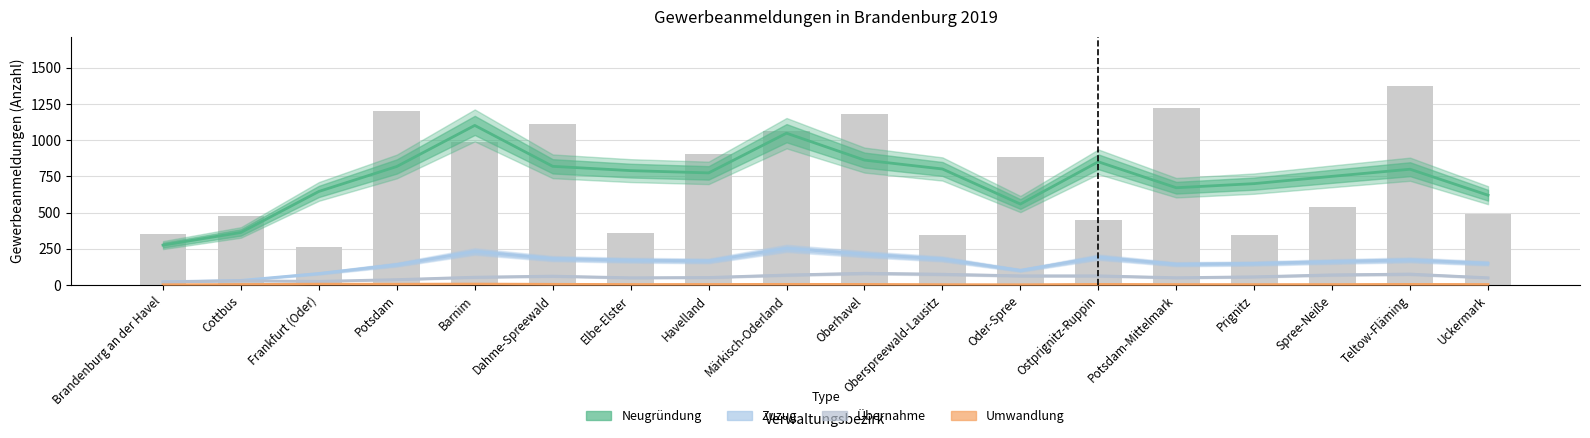

Reading left to right, extract all data points from this chart.

Neugründung: 276.3	363.7	646.7	819.0	1102.3	820.0	790.3	774.7	1048.7	863.0	801.7	559.7	851.3	672.3	700.7	751.0	800.0	620.7
Zuzug: 23.3	32.7	80.3	141.7	232.0	183.0	172.0	167.0	253.7	213.7	180.7	102.0	193.0	144.3	149.3	162.7	174.0	150.3
Übernahme: 22.0	30.3	26.3	38.3	55.0	62.3	51.0	53.0	70.0	82.0	75.3	64.3	64.3	51.3	57.7	71.0	76.3	51.0
Umwandlung: 2.7	4.3	6.7	6.3	7.3	5.7	4.3	4.7	5.3	5.0	3.3	2.7	5.0	4.0	3.7	4.0	5.0	4.3